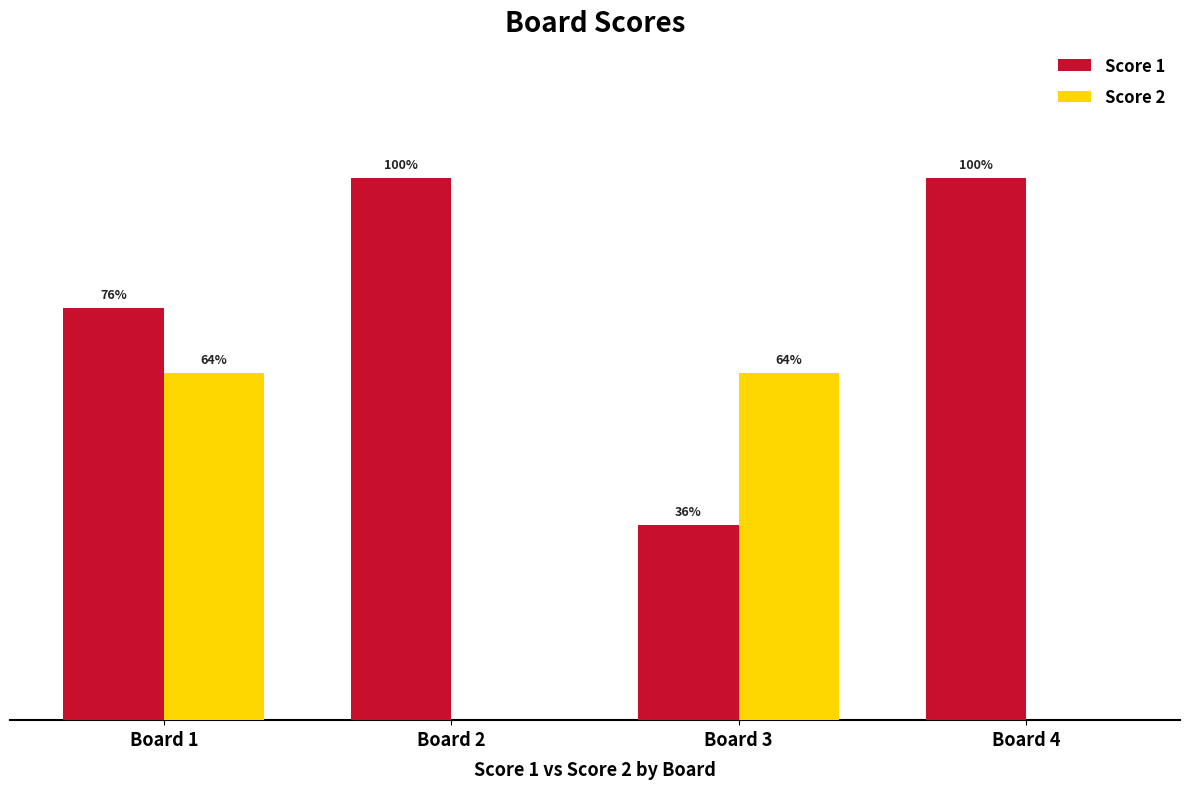

What is the difference between the maximum and minimum values in the Score 2 series?

16